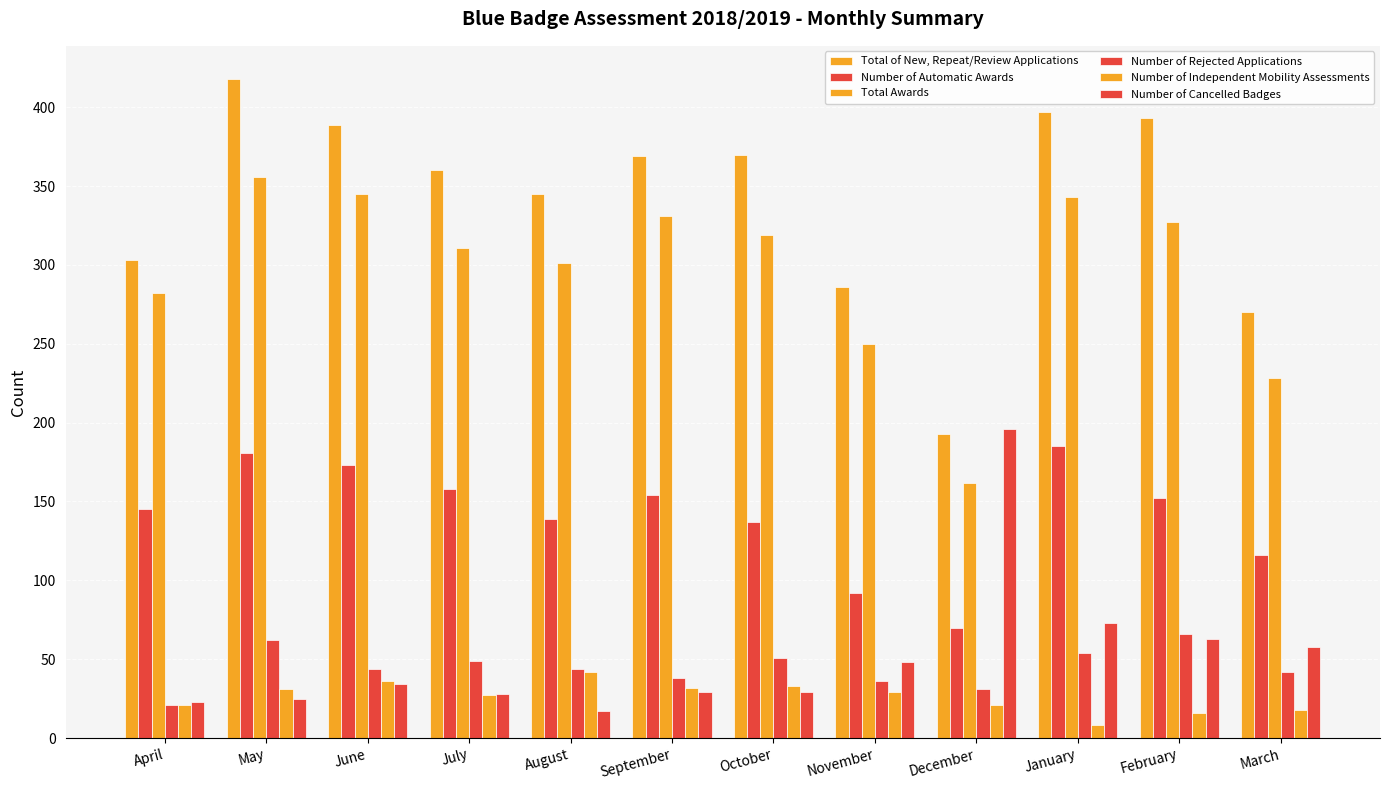

How many categories are shown in the chart?

12